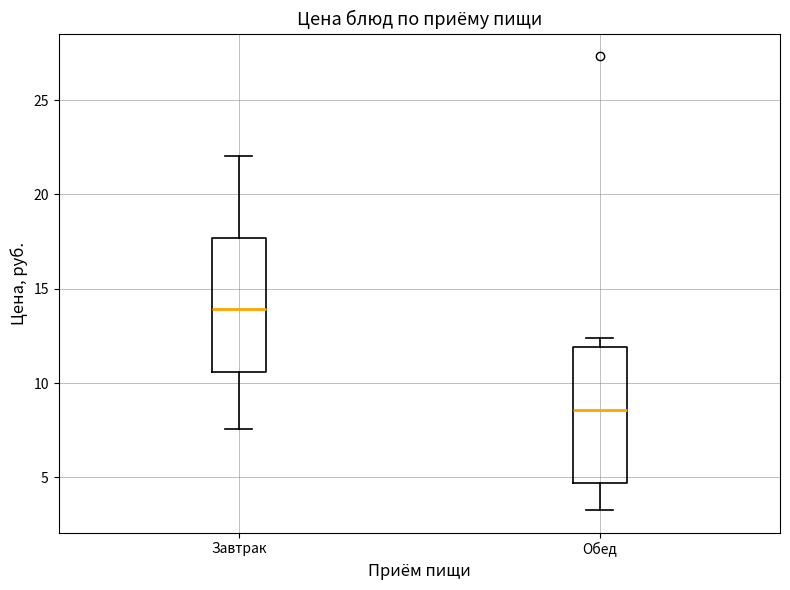

Where is the lower edge of the box for Обед on the y-axis? The values are not printed on the chart, so give them approximately, as read against the axis.

4.5